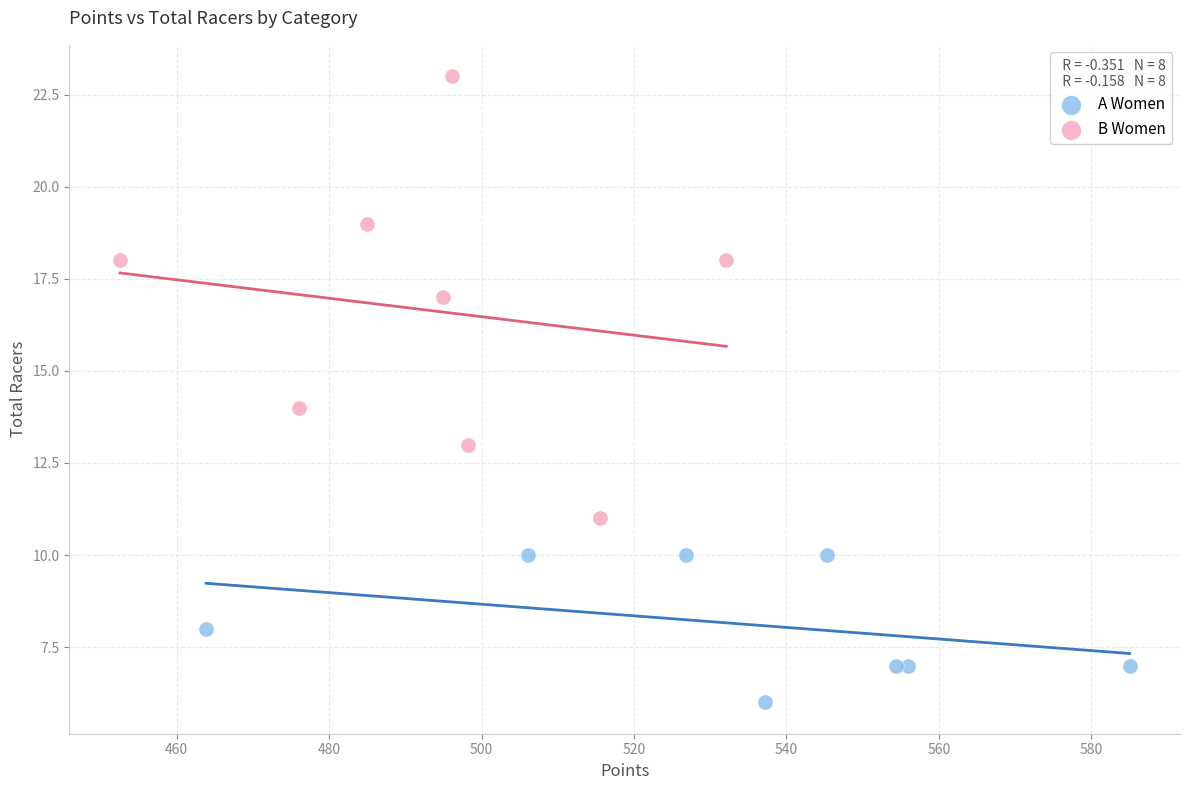

What are all the series names shown in the legend?

A Women, B Women